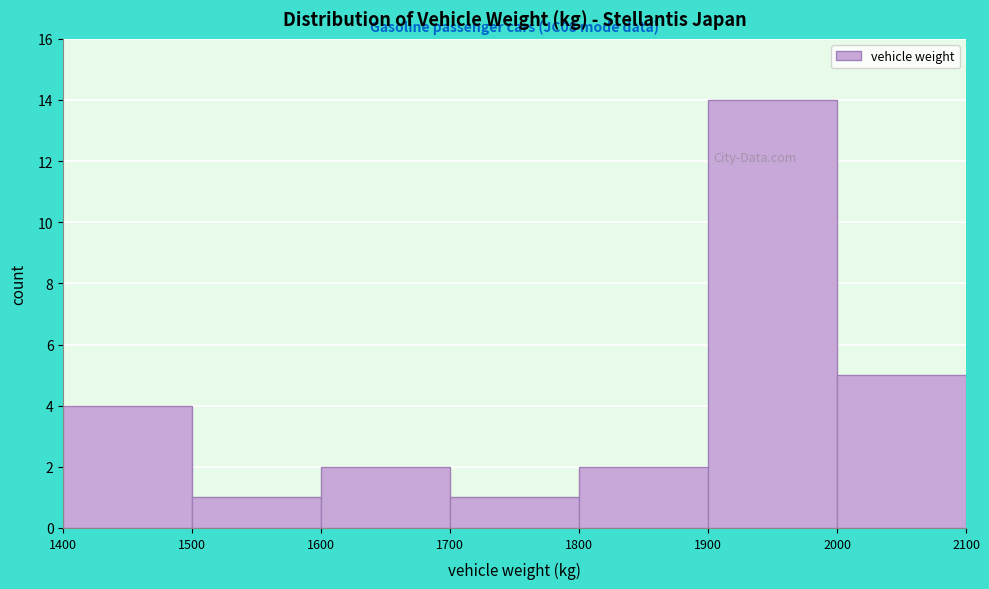

Which range on the x-axis has the tallest bar?

1900 to 2000